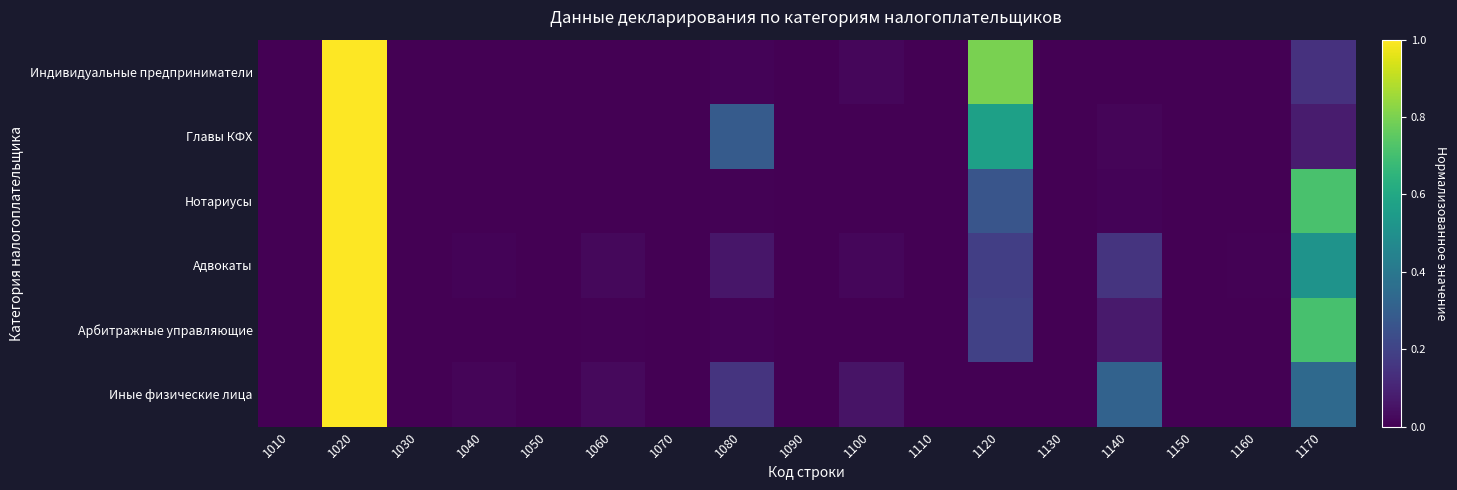

Which series has the largest total across all categories?

Арбитражные управляющие